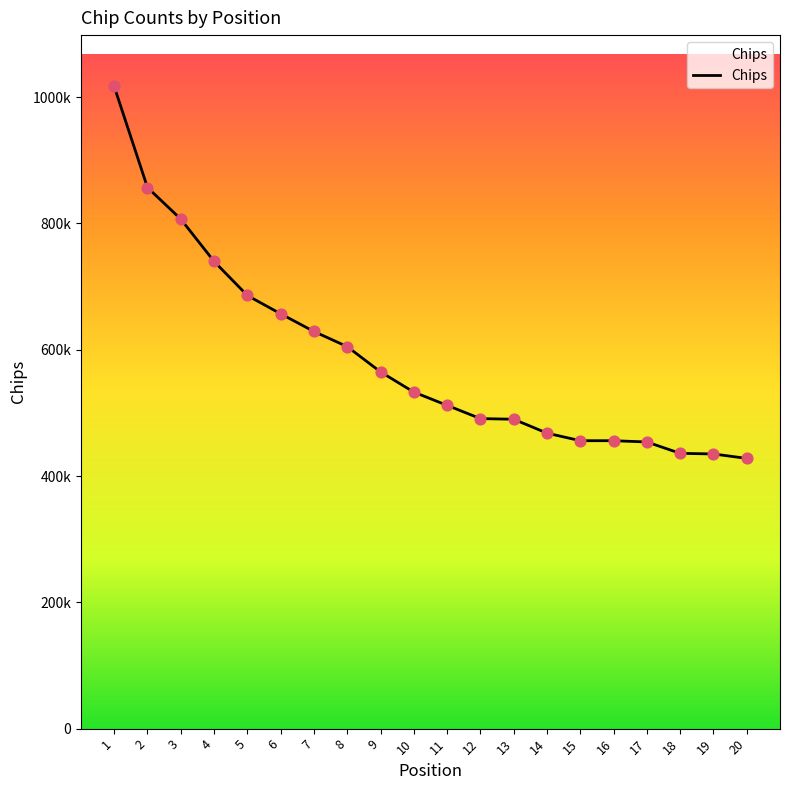

What is the change in value from 4 to 16?

-284000